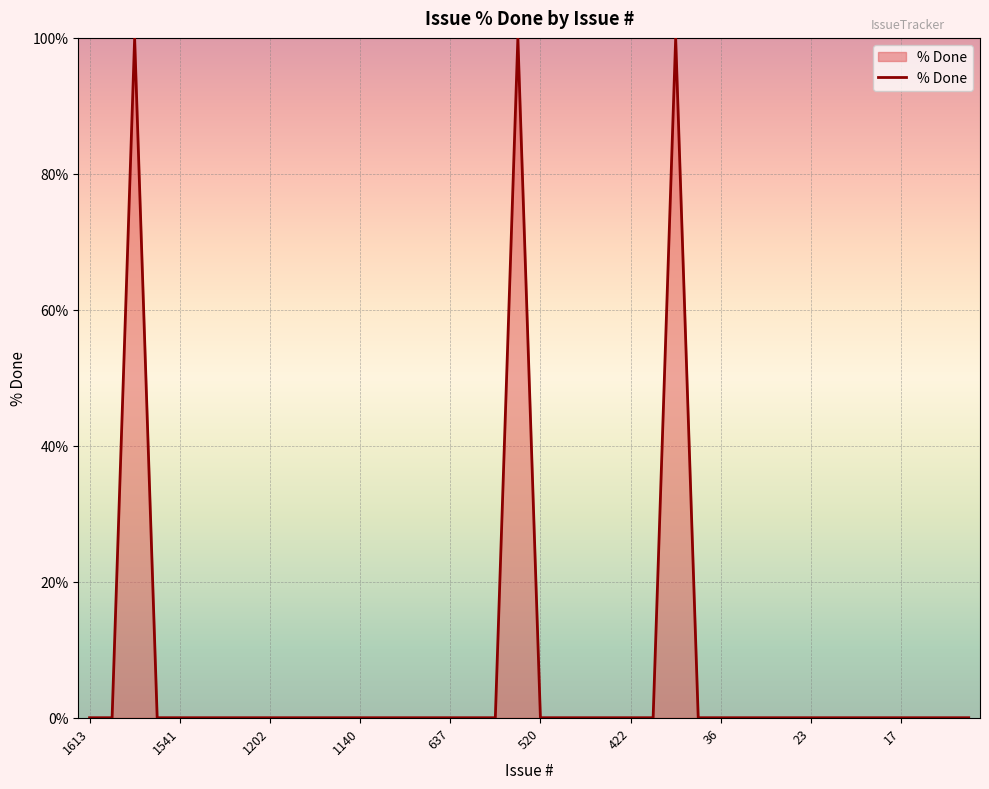

What is the maximum value shown in the chart?

100